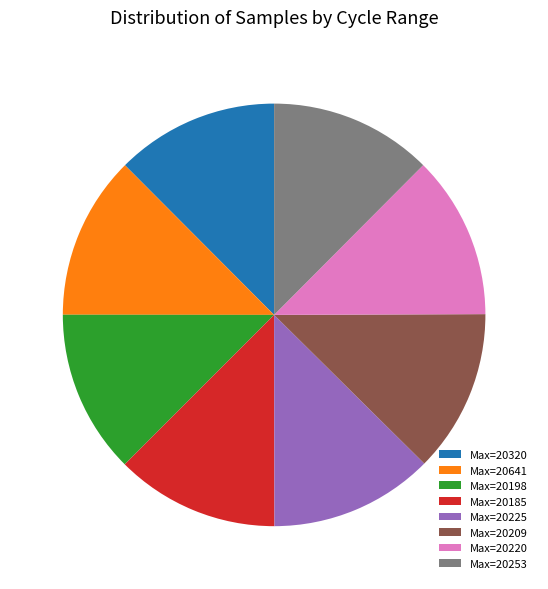

How many slices are in this pie chart?

8